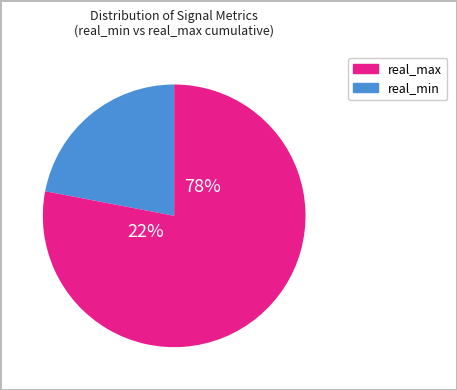

Which category has the biggest portion of the pie?

real_max